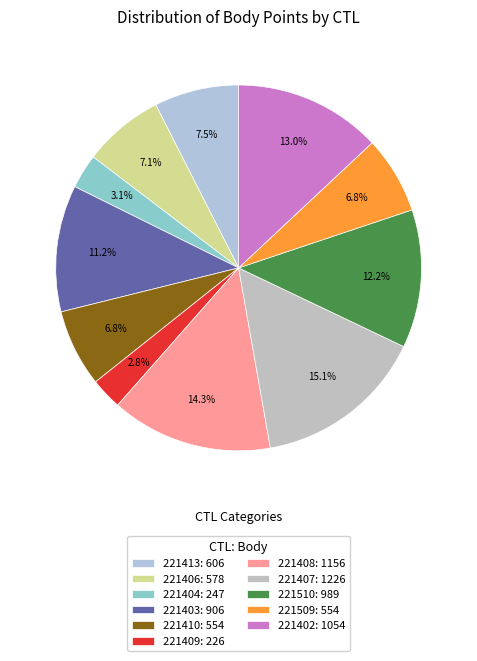

Does any single category account for the majority?

No